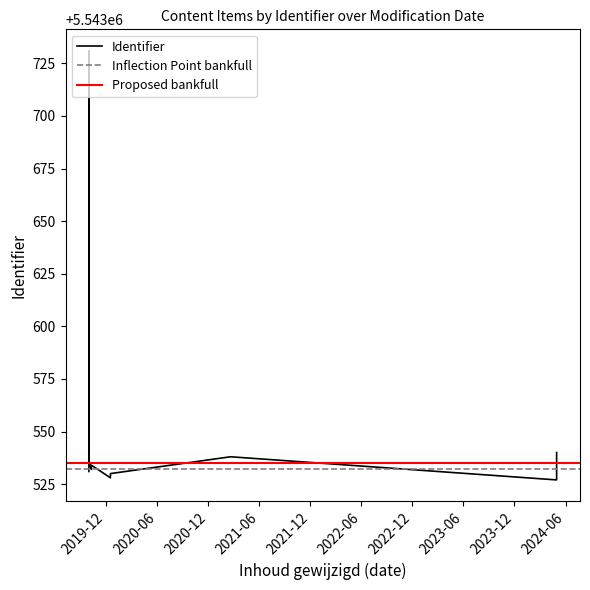

Where is the first local maximum?

2019-09-30